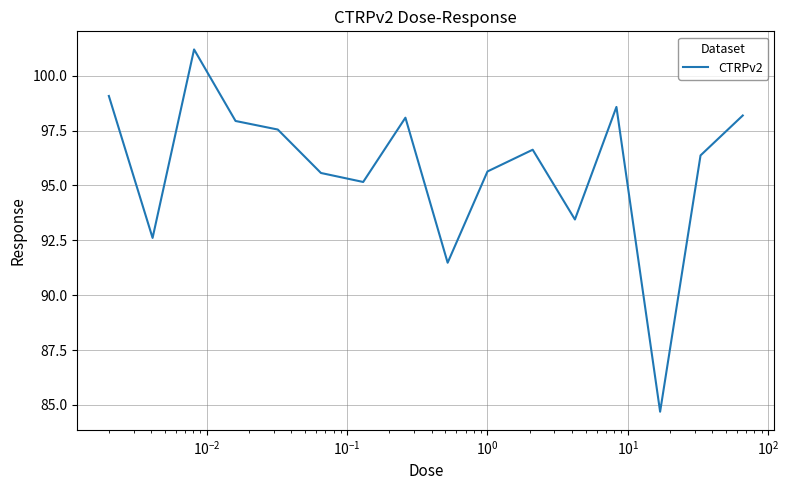

What is the minimum value shown in the chart?

84.7